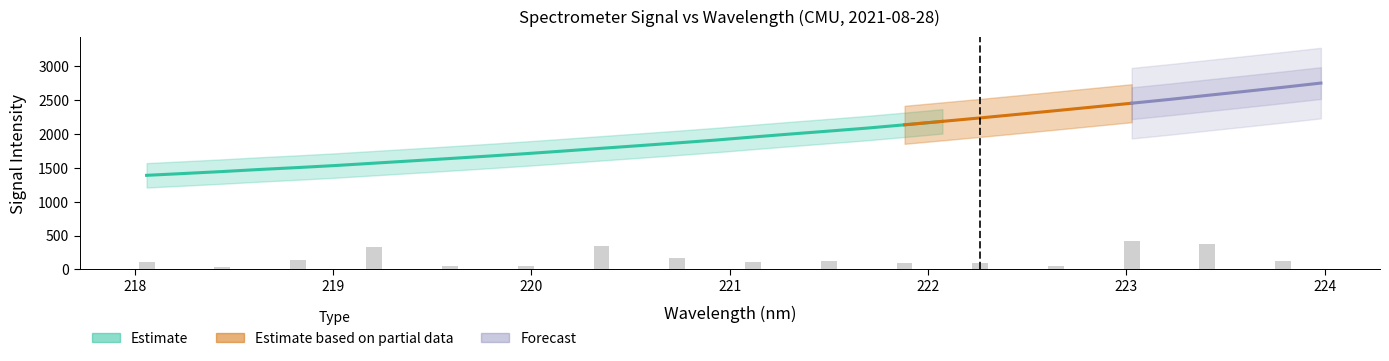

What is the value of the labels_x bar at the 1st from the left?

218.1